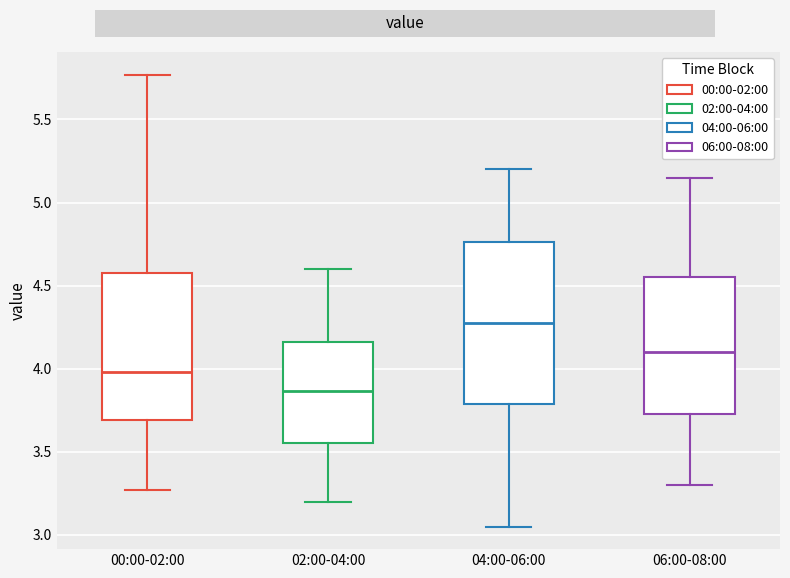

Comparing the boxes themselves (not the whiskers), which one is the tallest?

04:00-06:00